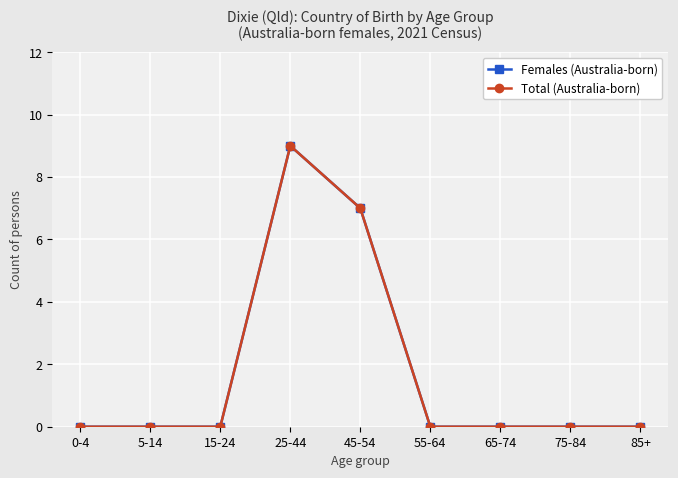

Reading left to right, transcribe all the data shown in this chart.

Females (Australia-born): 0	0	0	9	7	0	0	0	0
Total (Australia-born): 0	0	0	9	7	0	0	0	0